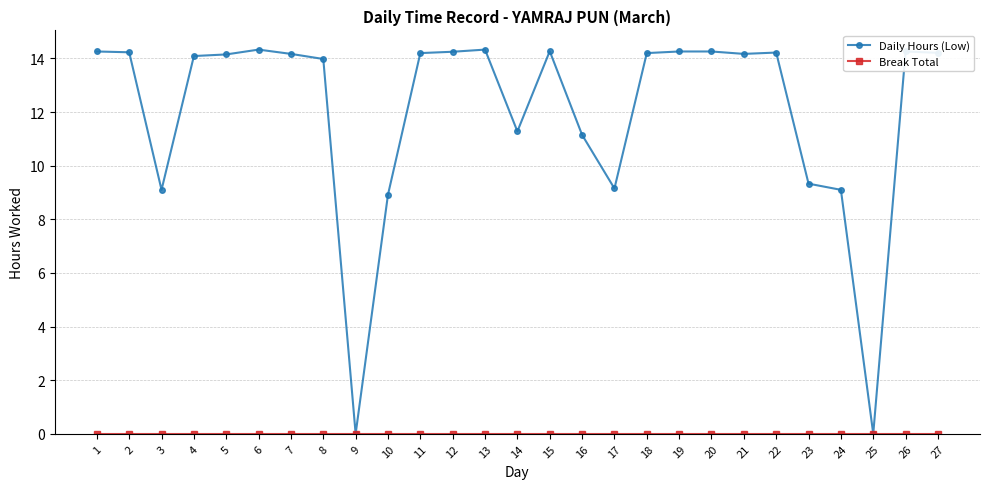

What is the maximum value shown in the chart?

14.3